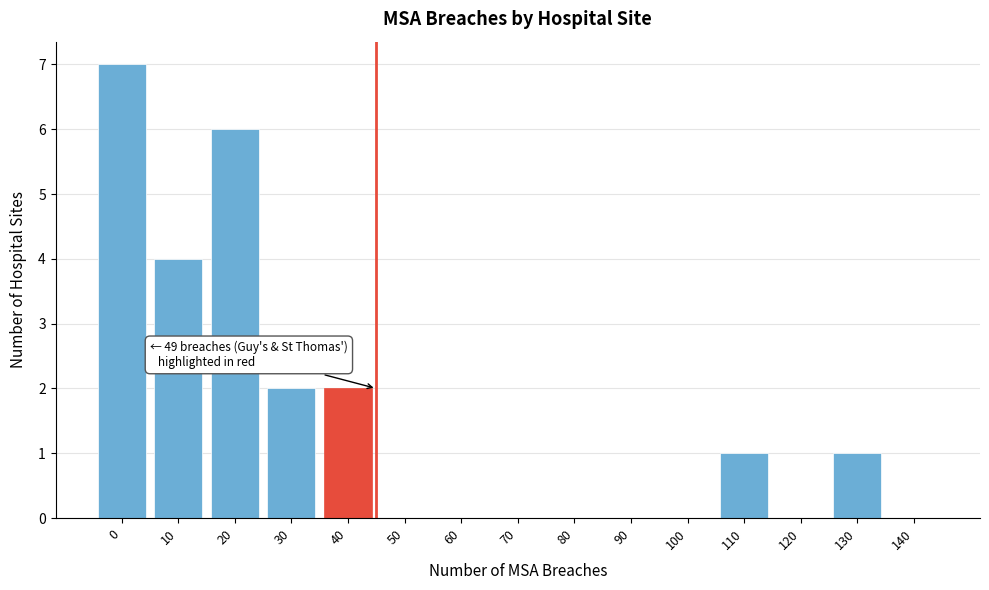

Reading right to left, extract all data points from this chart.

140=0	130=1	120=0	110=1	100=0	90=0	80=0	70=0	60=0	50=0	40=2	30=2	20=6	10=4	0=7